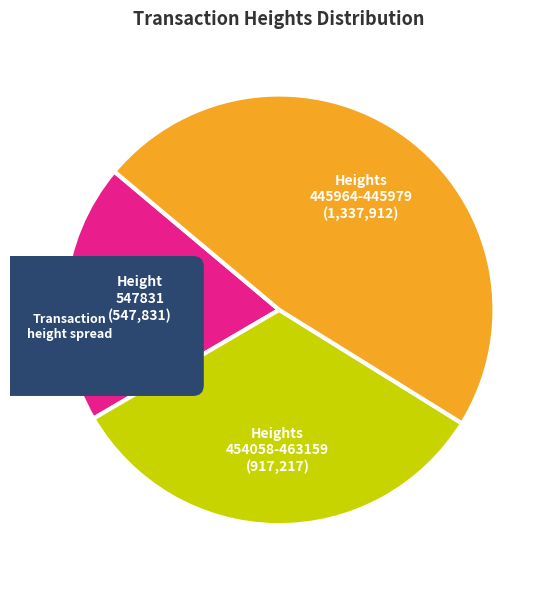

Count the number of slices in the pie.

6